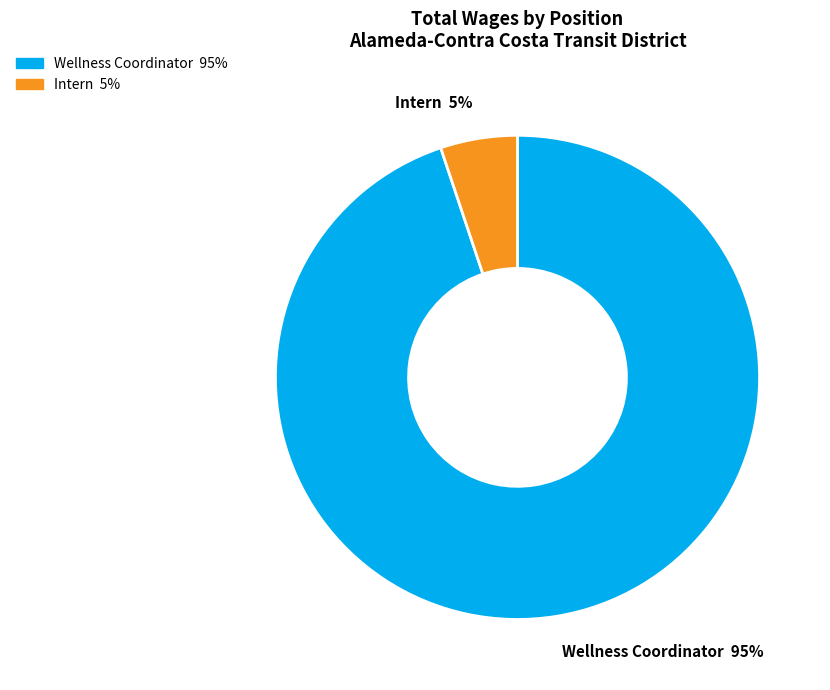

To the nearest percent, what percentage of the pie is Intern?

5%